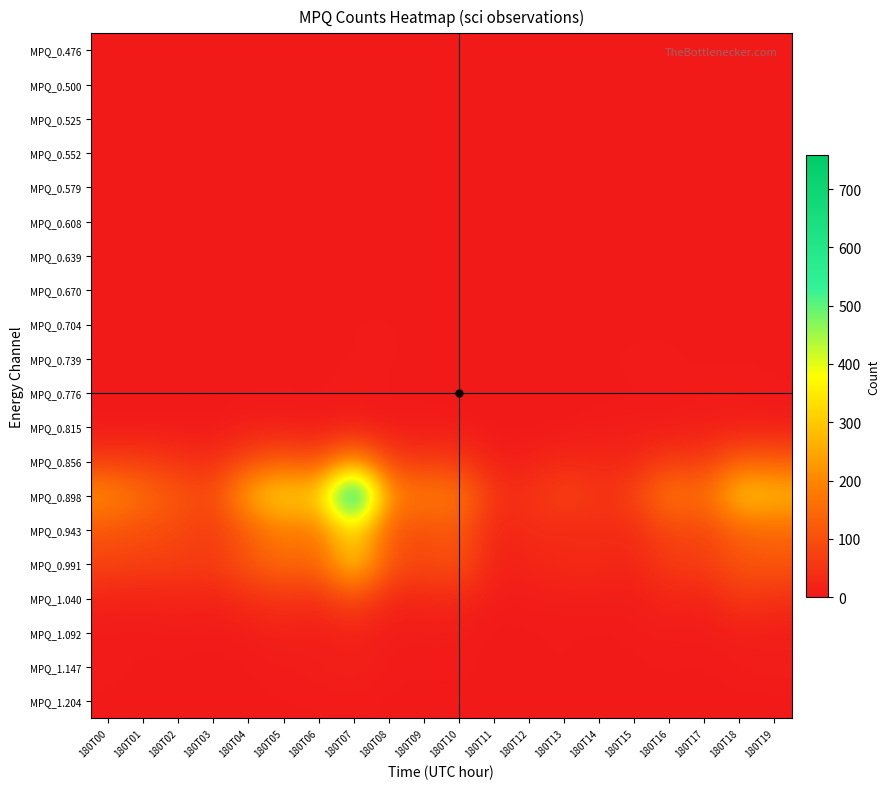

Rank the series at 180T09 from highest to lowest value.

MPQ_0.898, MPQ_0.943, MPQ_0.991, MPQ_0.856, MPQ_1.040, MPQ_1.092, MPQ_0.815, MPQ_0.739, MPQ_1.147, MPQ_0.776, MPQ_1.204, MPQ_0.704, MPQ_0.476, MPQ_0.500, MPQ_0.525, MPQ_0.552, MPQ_0.579, MPQ_0.608, MPQ_0.639, MPQ_0.670